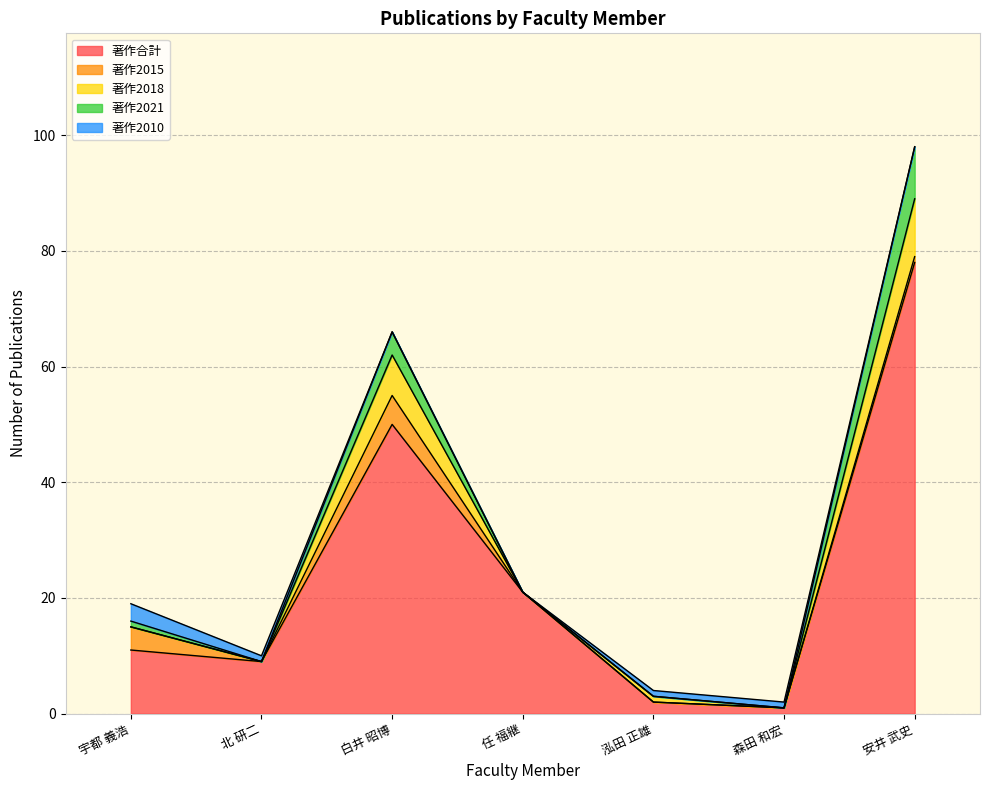

How many series are shown in this chart?

5